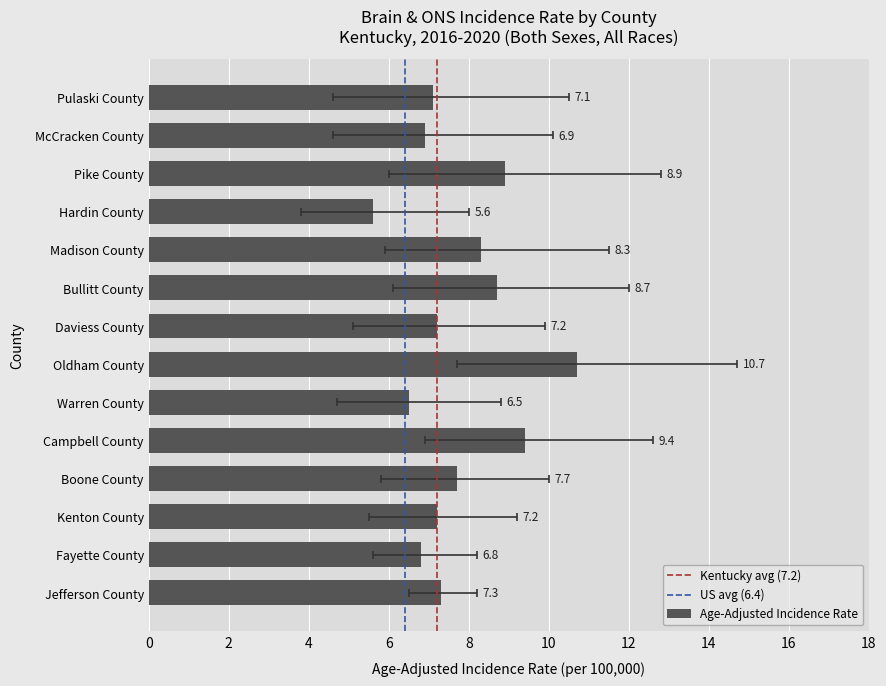

Reading right to left, extract all data points from this chart.

Pulaski County=7.1	McCracken County=6.9	Pike County=8.9	Hardin County=5.6	Madison County=8.3	Bullitt County=8.7	Daviess County=7.2	Oldham County=10.7	Warren County=6.5	Campbell County=9.4	Boone County=7.7	Kenton County=7.2	Fayette County=6.8	Jefferson County=7.3